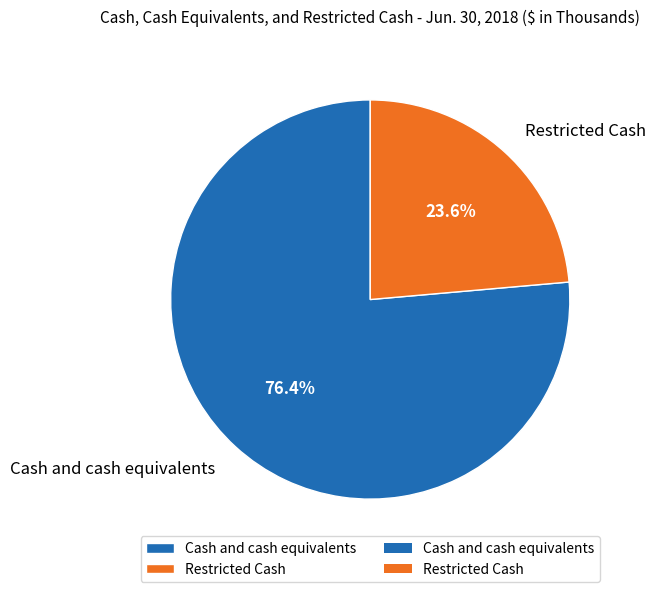

True or false: Restricted Cash accounts for 10% of the total.

False